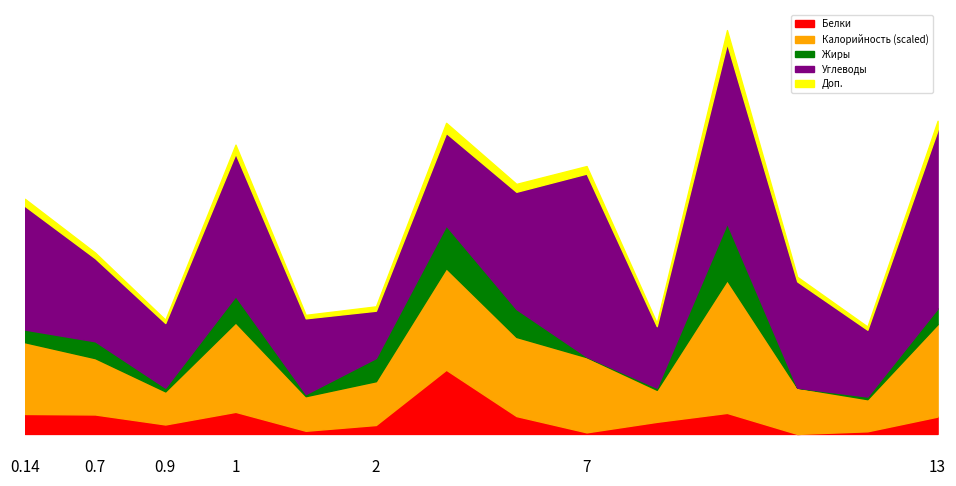

The Белки series shows 1.4 at Булочка с конфитюром. True or false?

False